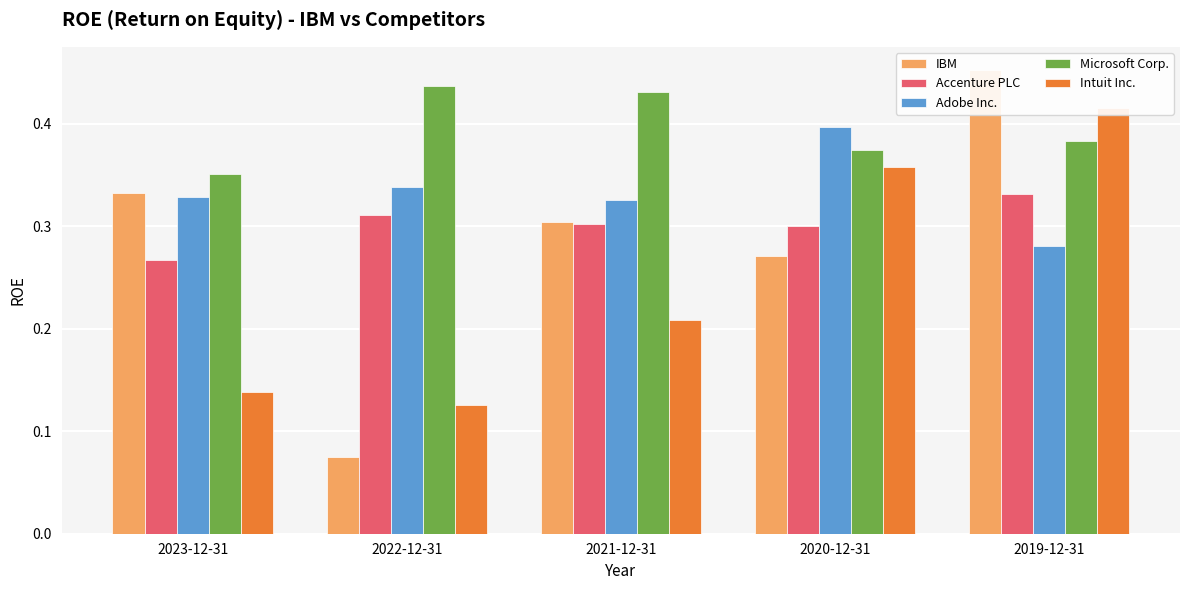

Reading left to right, list all the values displayed in this chart.

IBM: 0.3	0.1	0.3	0.3	0.5
Accenture PLC: 0.3	0.3	0.3	0.3	0.3
Adobe Inc.: 0.3	0.3	0.3	0.4	0.3
Microsoft Corp.: 0.4	0.4	0.4	0.4	0.4
Intuit Inc.: 0.1	0.1	0.2	0.4	0.4